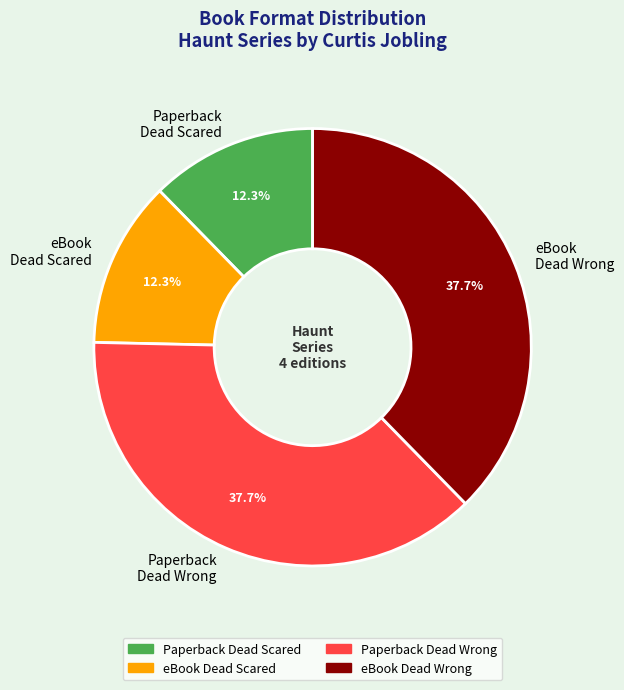

How much of the chart is everything except Paperback Dead Scared?

87.7%